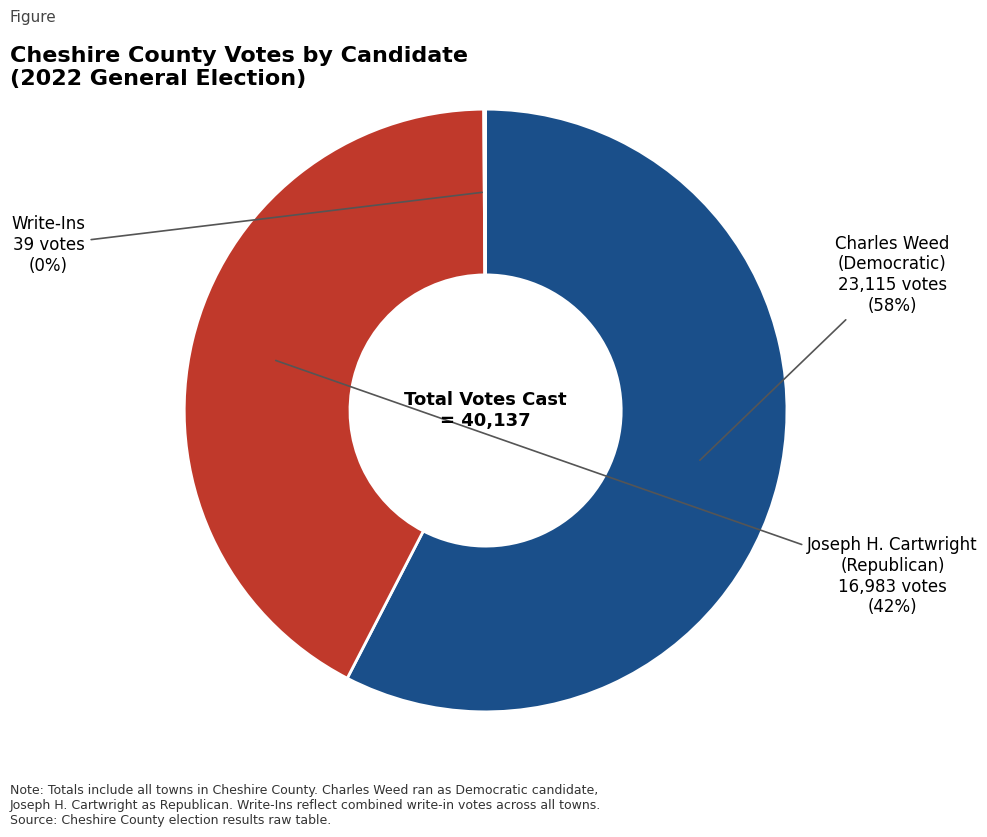

To the nearest percent, what is the average slice percentage?

33%